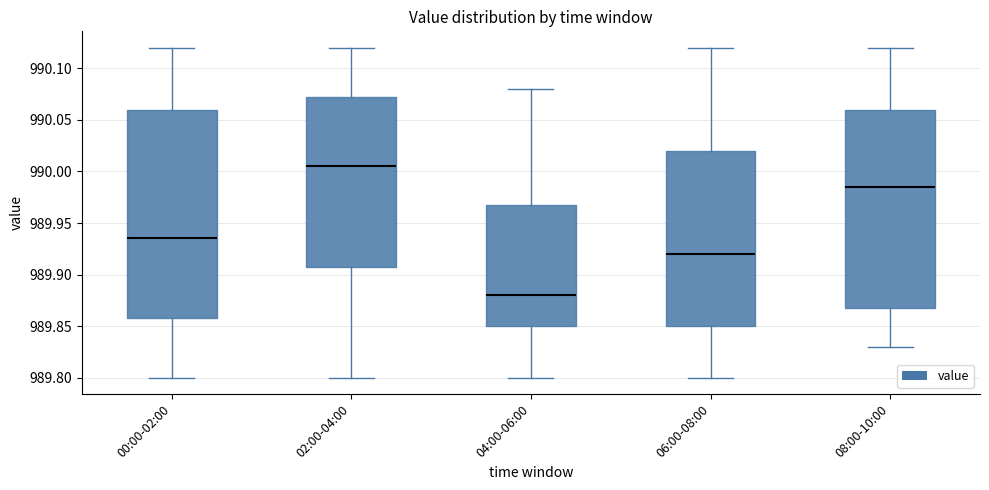

Which box has the lowest median line?

04:00-06:00